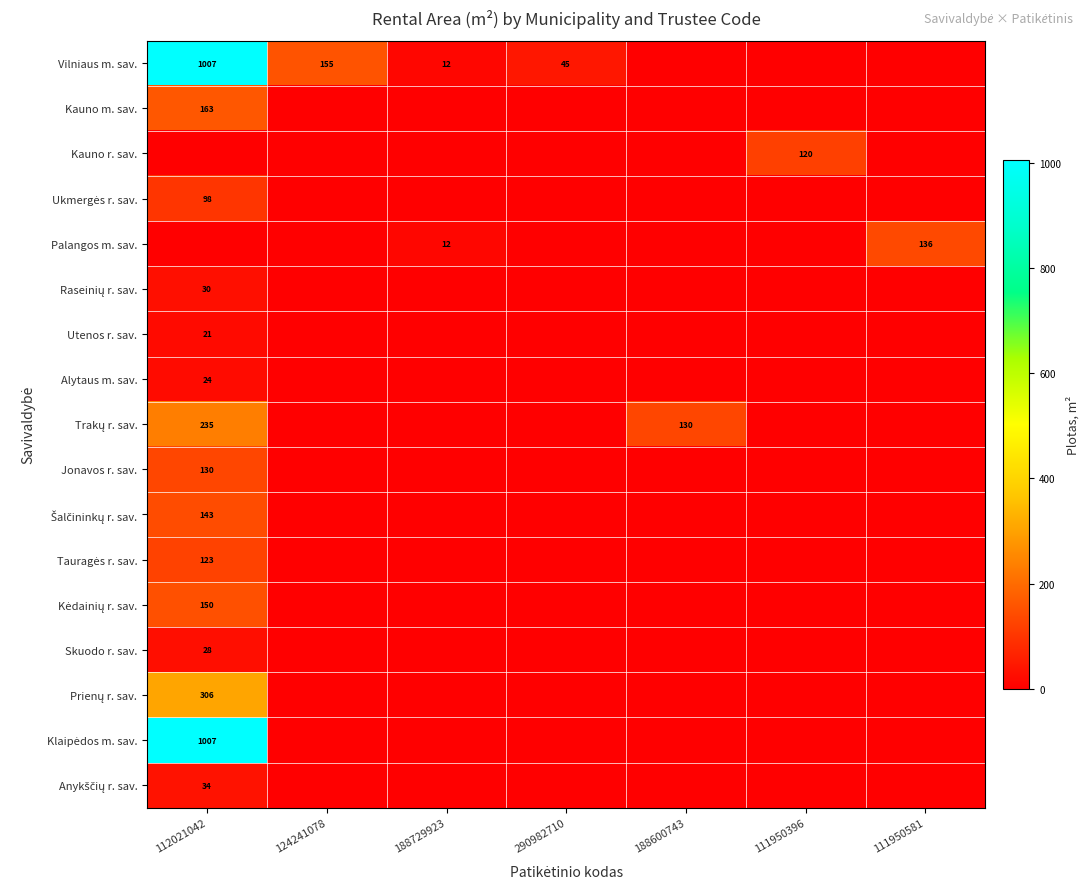

At how many categories does at least one series exceed 636?

1